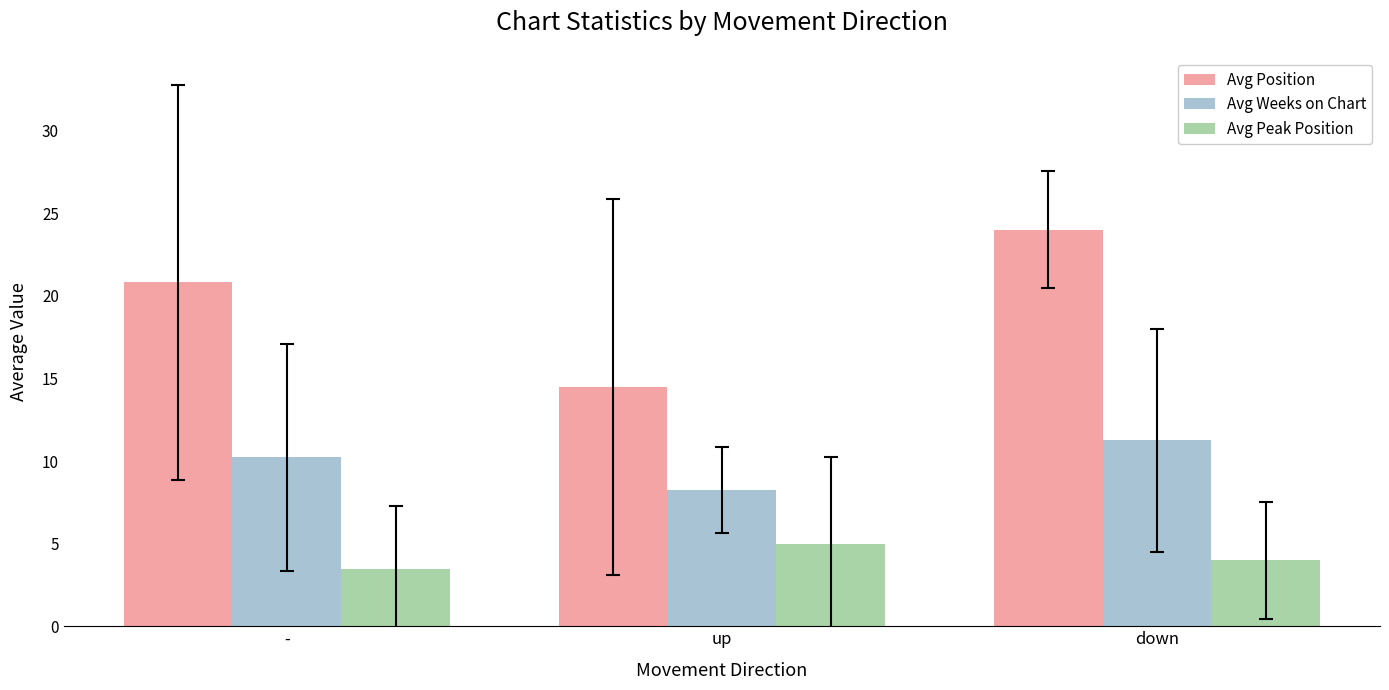

At which label does Avg Peak Position reach its peak?

up